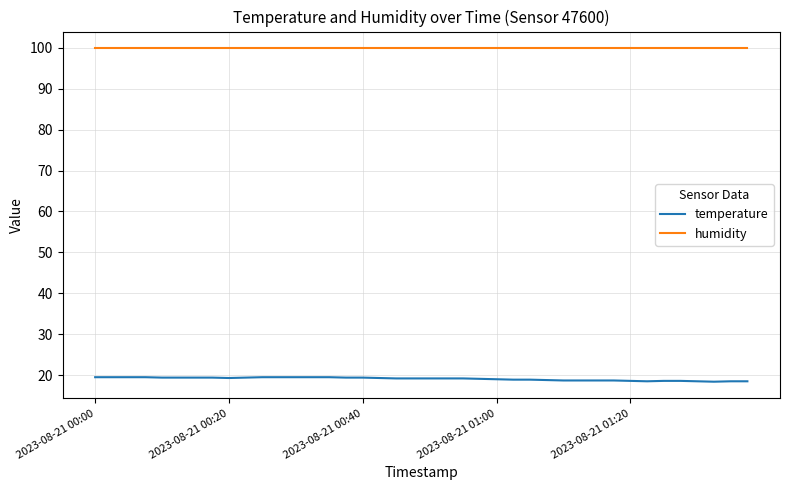

True or false: humidity and temperature cross at least once.

False